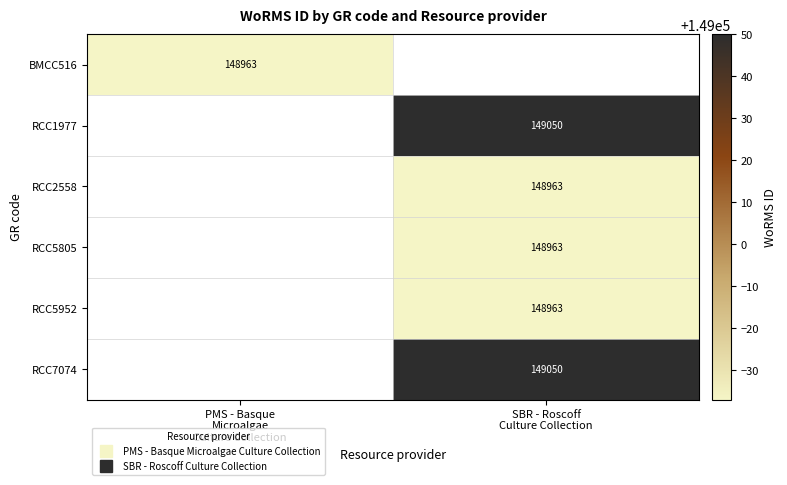

Rank the categories by BMCC516 value from lowest to highest.

SBR - Roscoff Culture Collection, PMS - Basque Microalgae Culture Collection